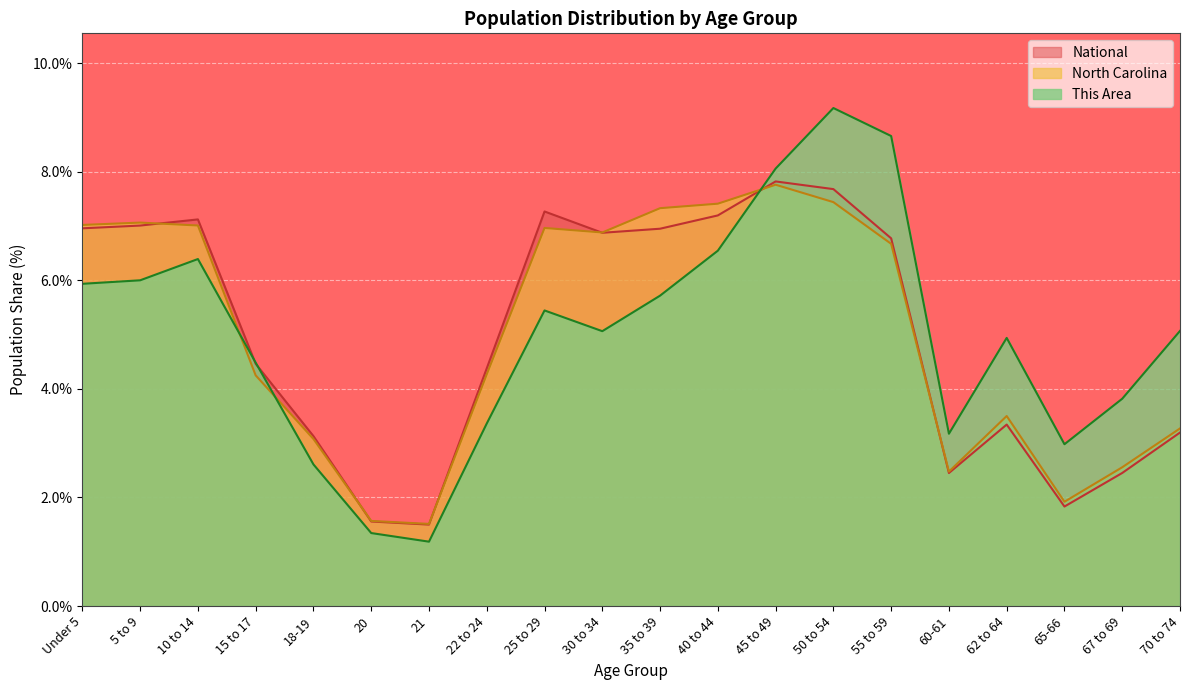

What is the value of the This Area point at the 6th from the left?

1.3